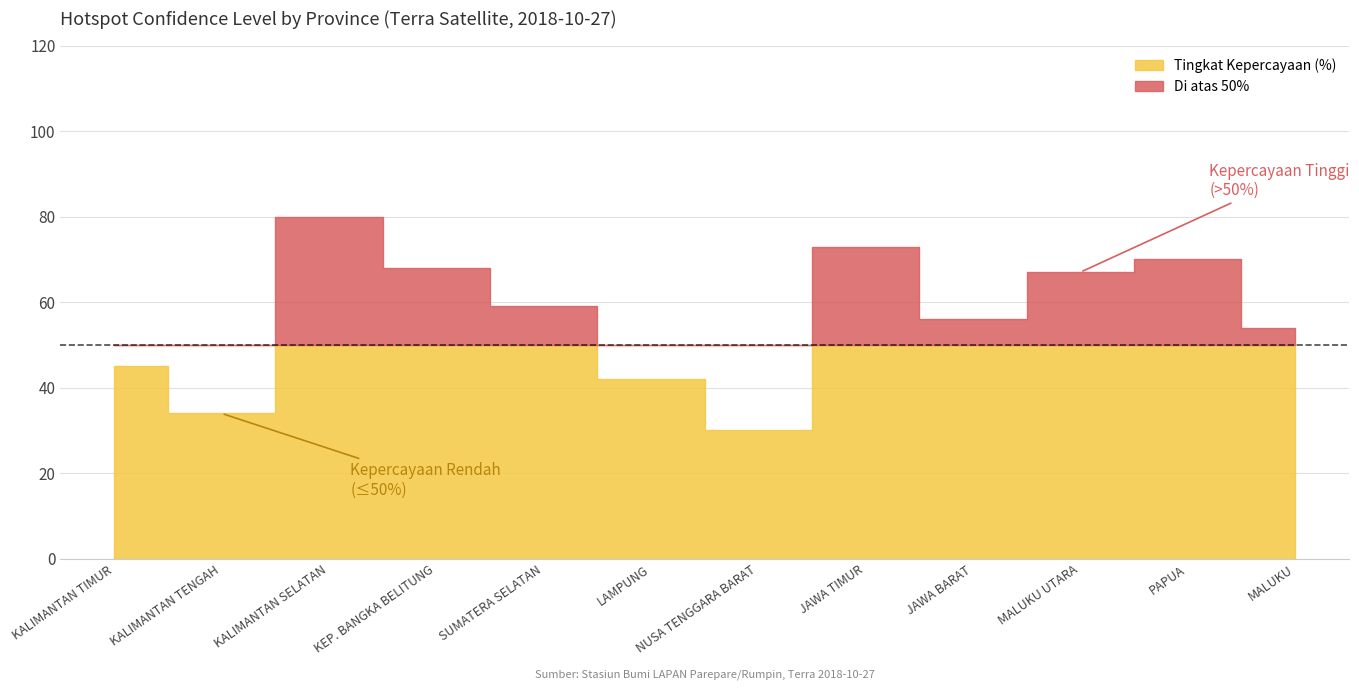

What position from the right is JAWA BARAT?

4